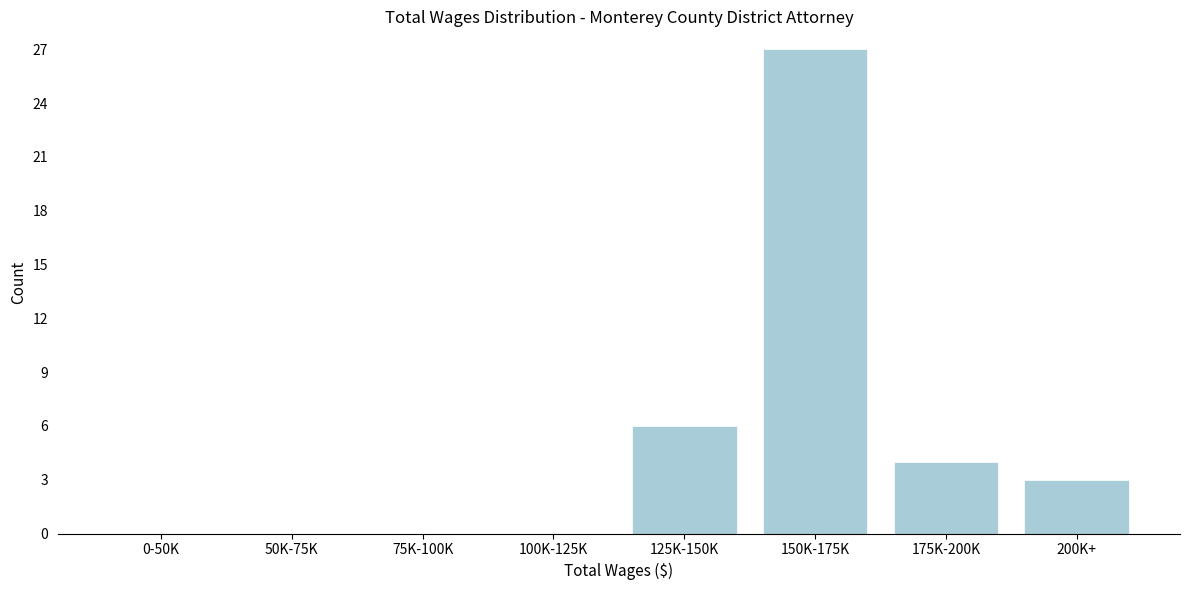

Reading right to left, what are all the values shown in this chart?

200K+=3	175K-200K=4	150K-175K=27	125K-150K=6	100K-125K=0	75K-100K=0	50K-75K=0	0-50K=0